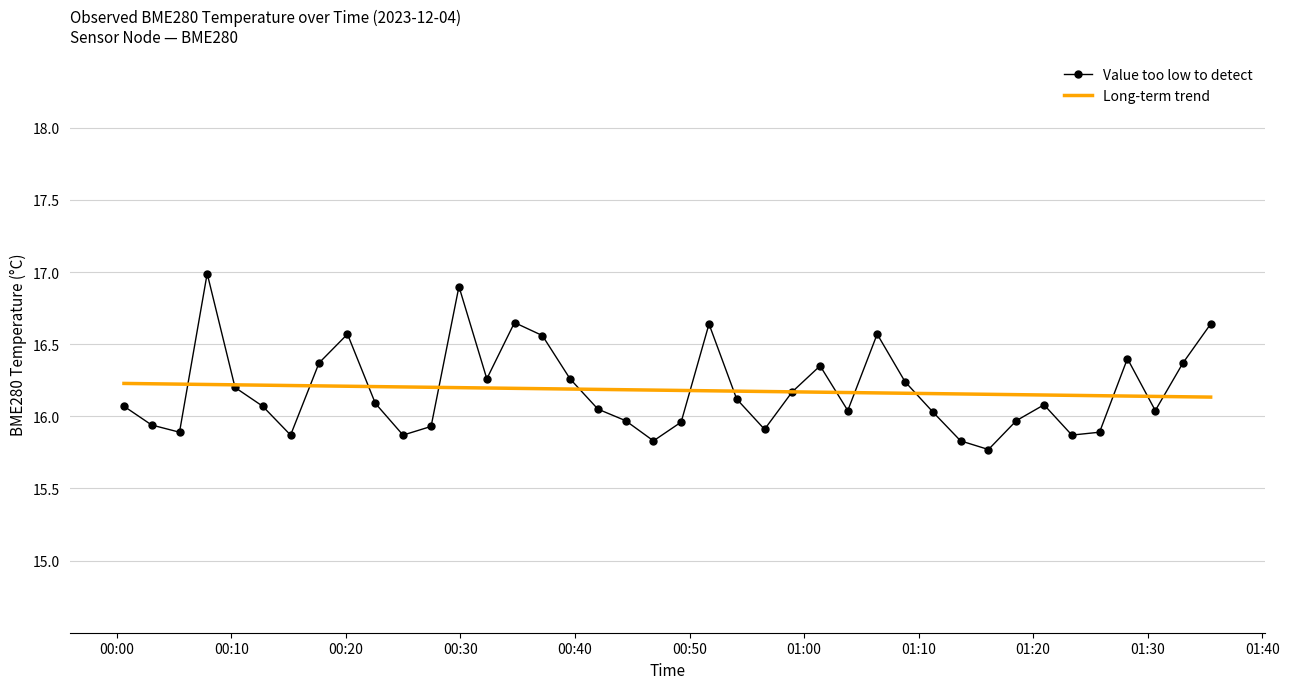

List the series in order of their peak value, highest first.

Value too low to detect, Long-term trend